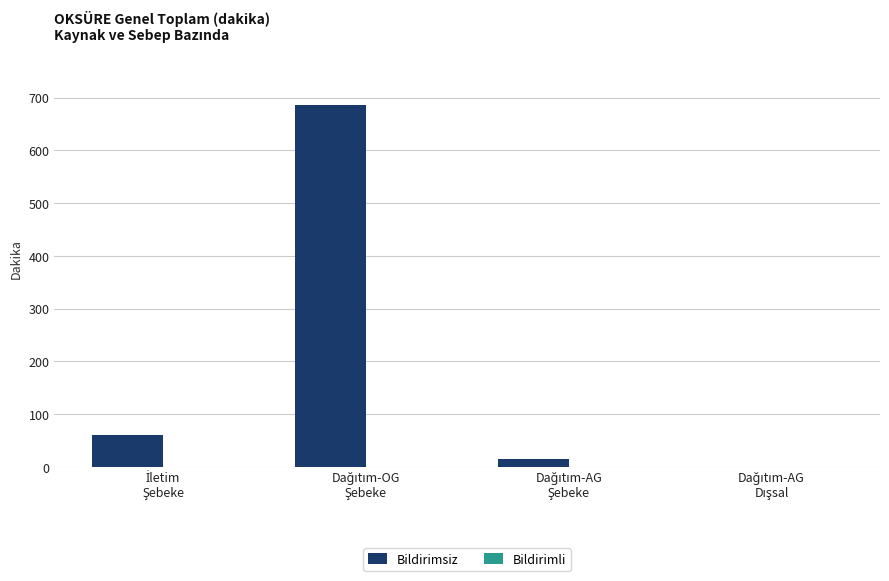

Are the bars horizontal?

No